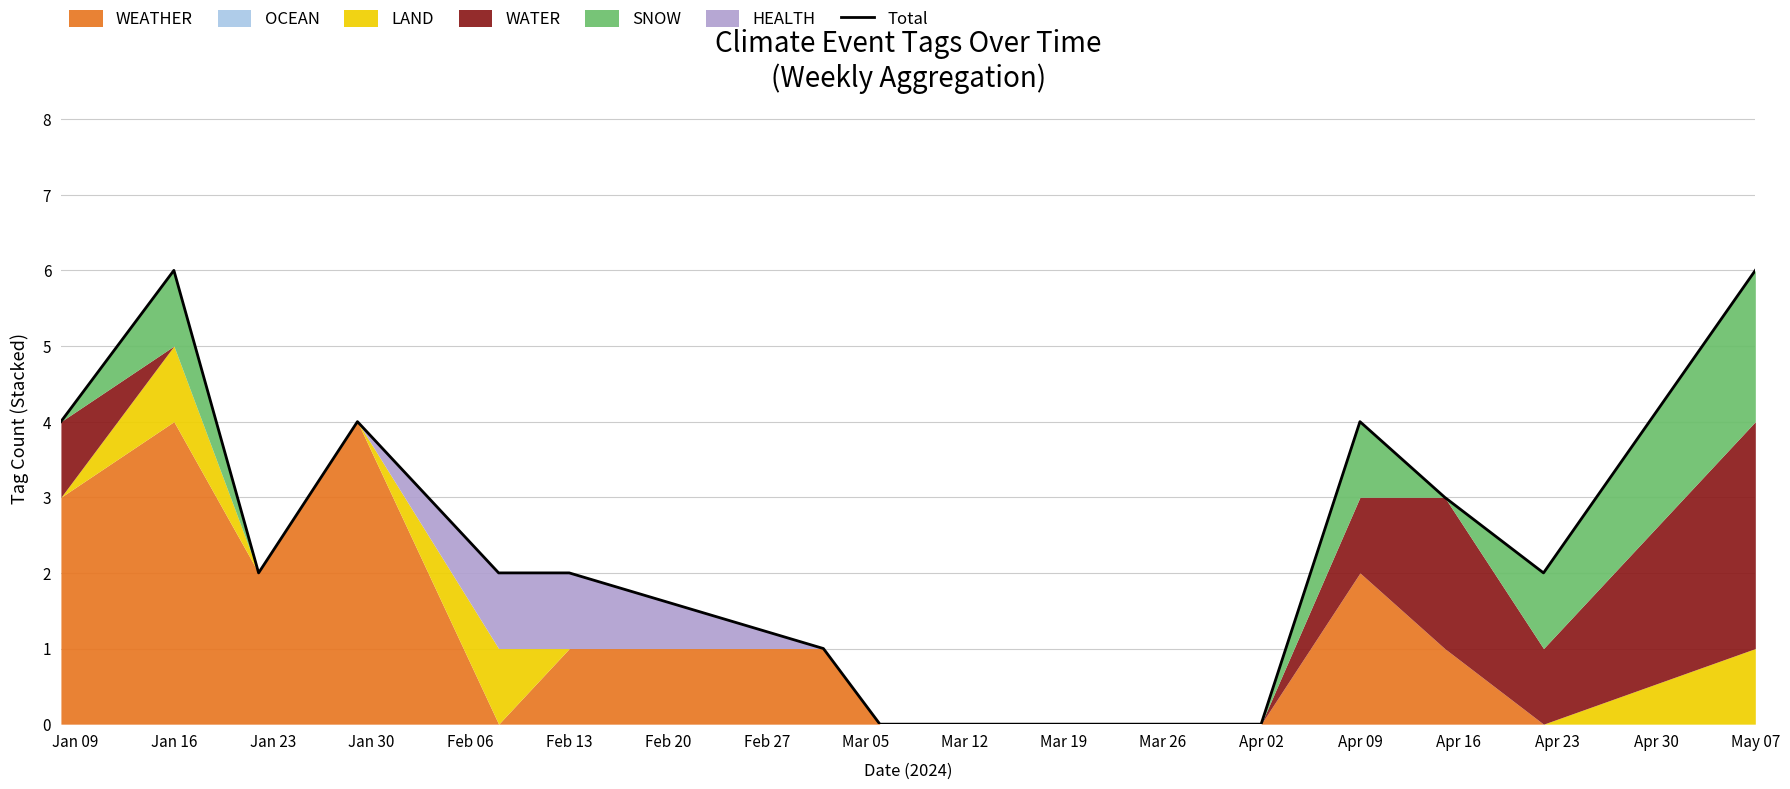

What is the maximum value for Total?

6